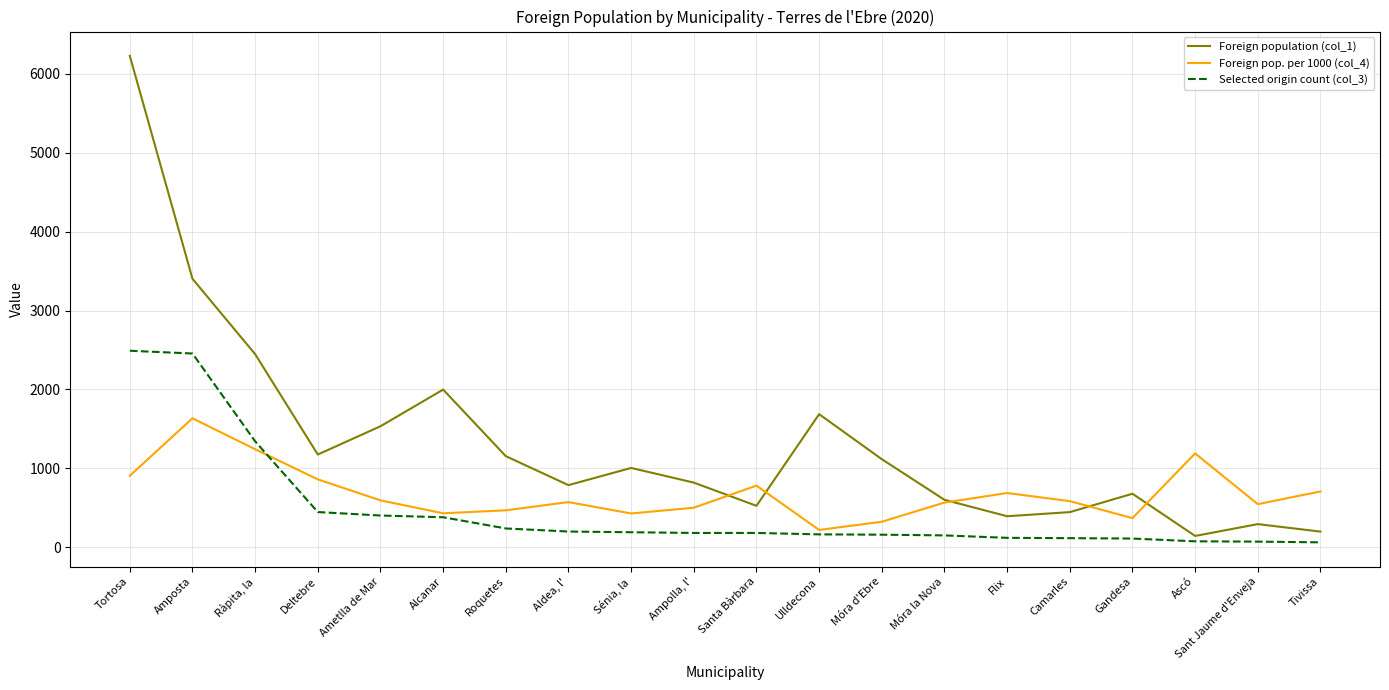

What is the sum of all Foreign pop. per 1000 (col_4) values?

13606